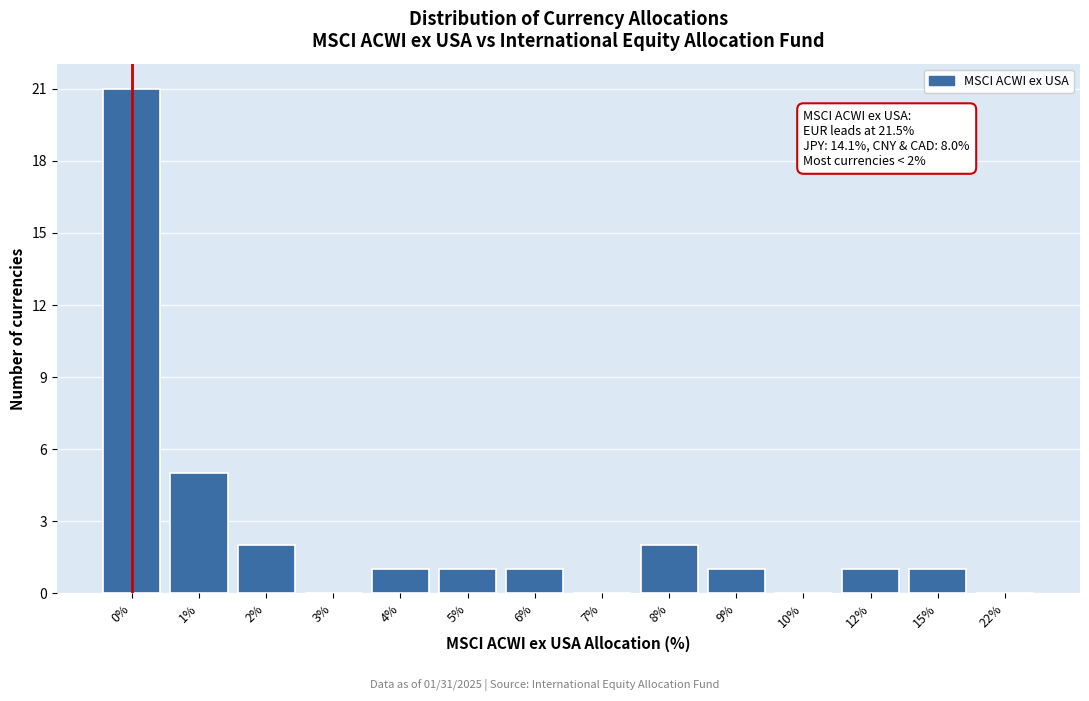

Reading right to left, transcribe all the data shown in this chart.

22%=0	15%=1	12%=1	10%=0	9%=1	8%=2	7%=0	6%=1	5%=1	4%=1	3%=0	2%=2	1%=5	0%=21